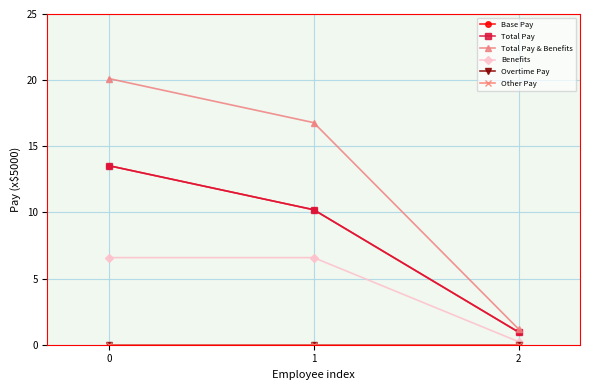

How many lines are shown in the chart?

6